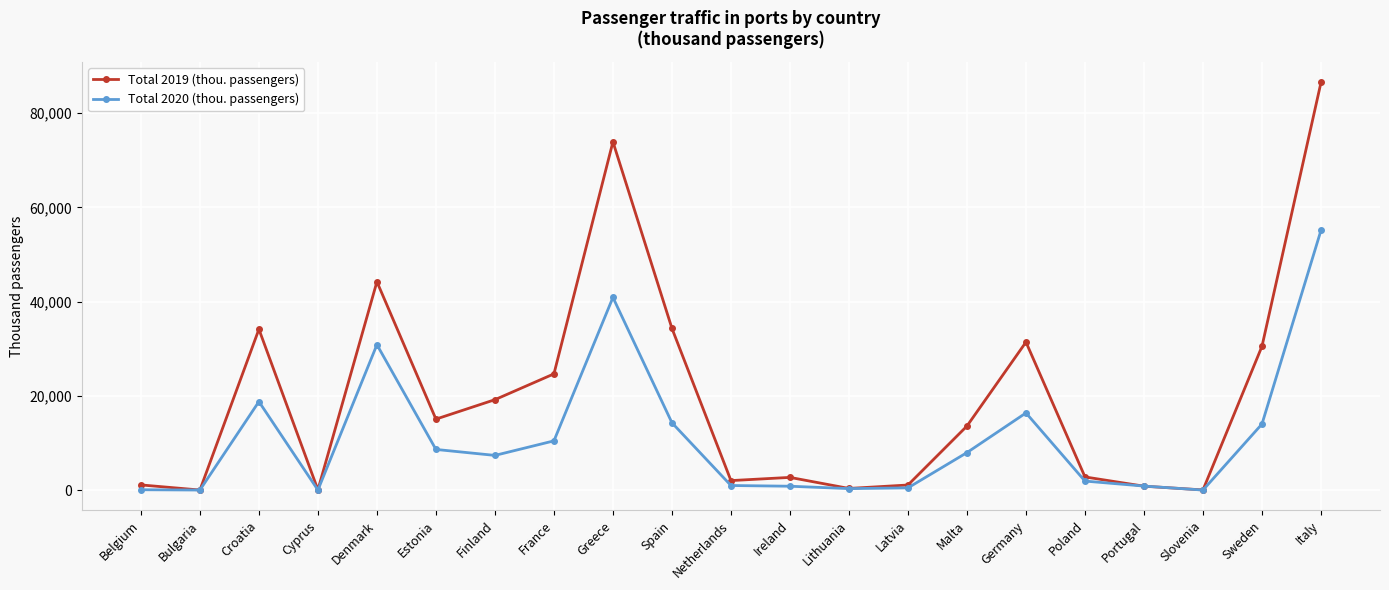

The Total 2020 (thou. passengers) series shows 40895 at Greece. True or false?

True